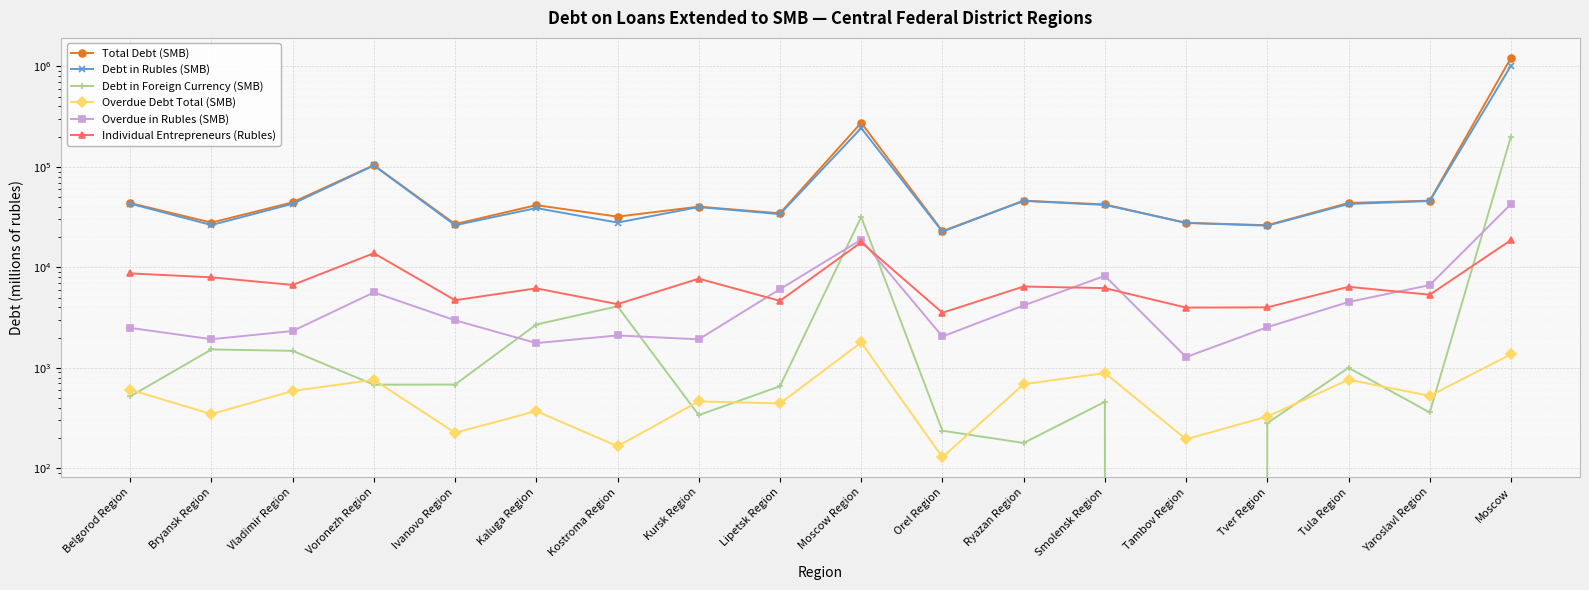

At which label does Total Debt (SMB) reach its peak?

Moscow